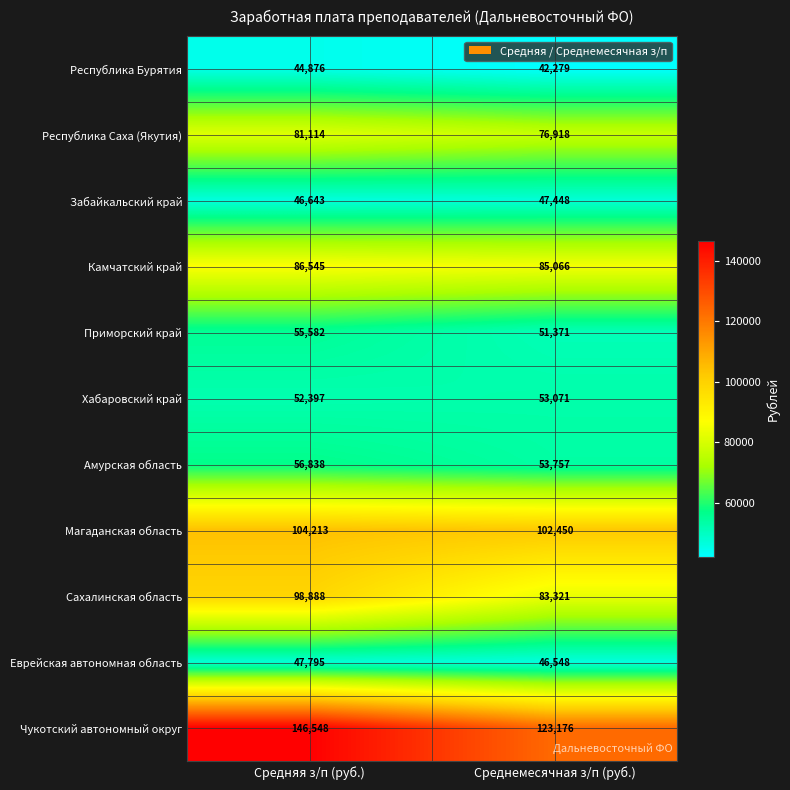

What value does the Забайкальский край series have at Среднемесячная з/п (руб.), to the nearest 10?

47450